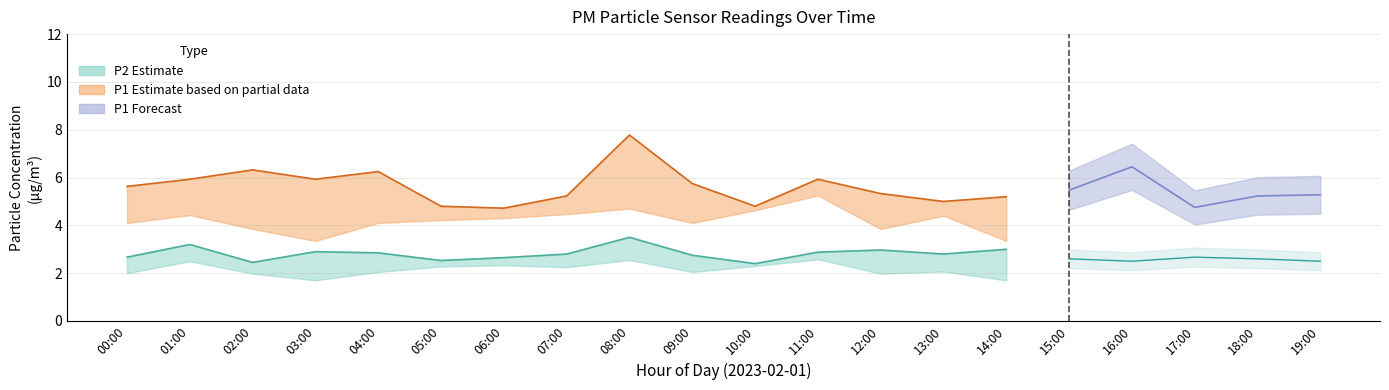

The P2 series shows 4.0 at 00:00. True or false?

False